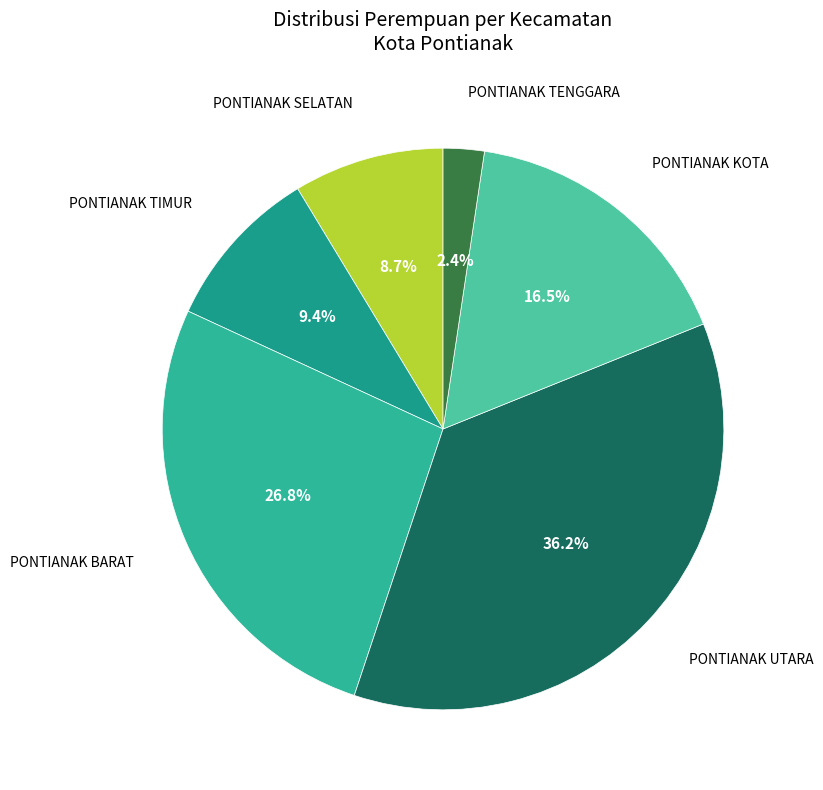

Which has a higher value, PONTIANAK UTARA or PONTIANAK BARAT?

PONTIANAK UTARA